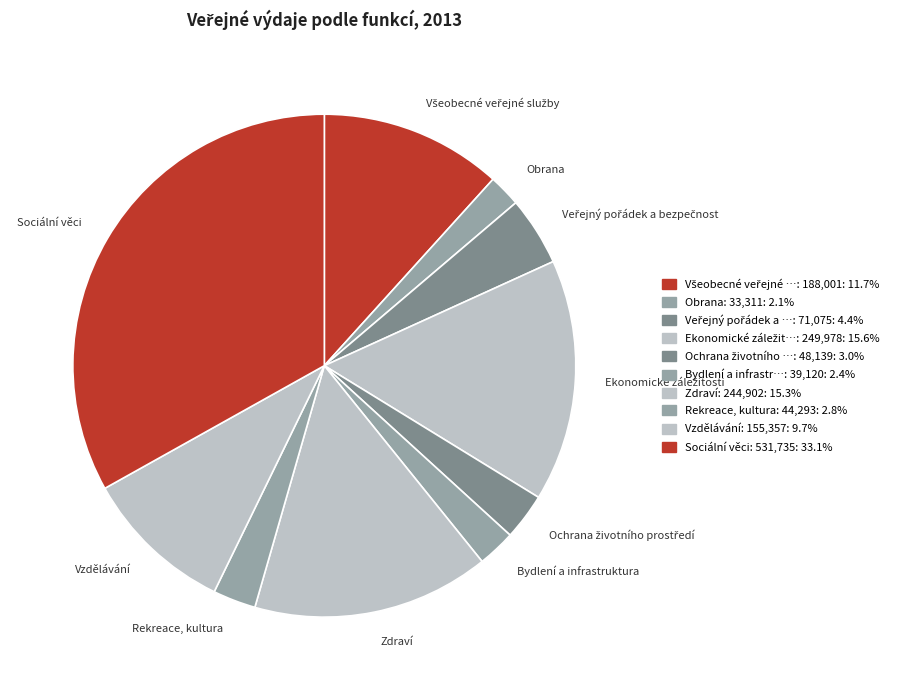

Count the number of slices in the pie.

10